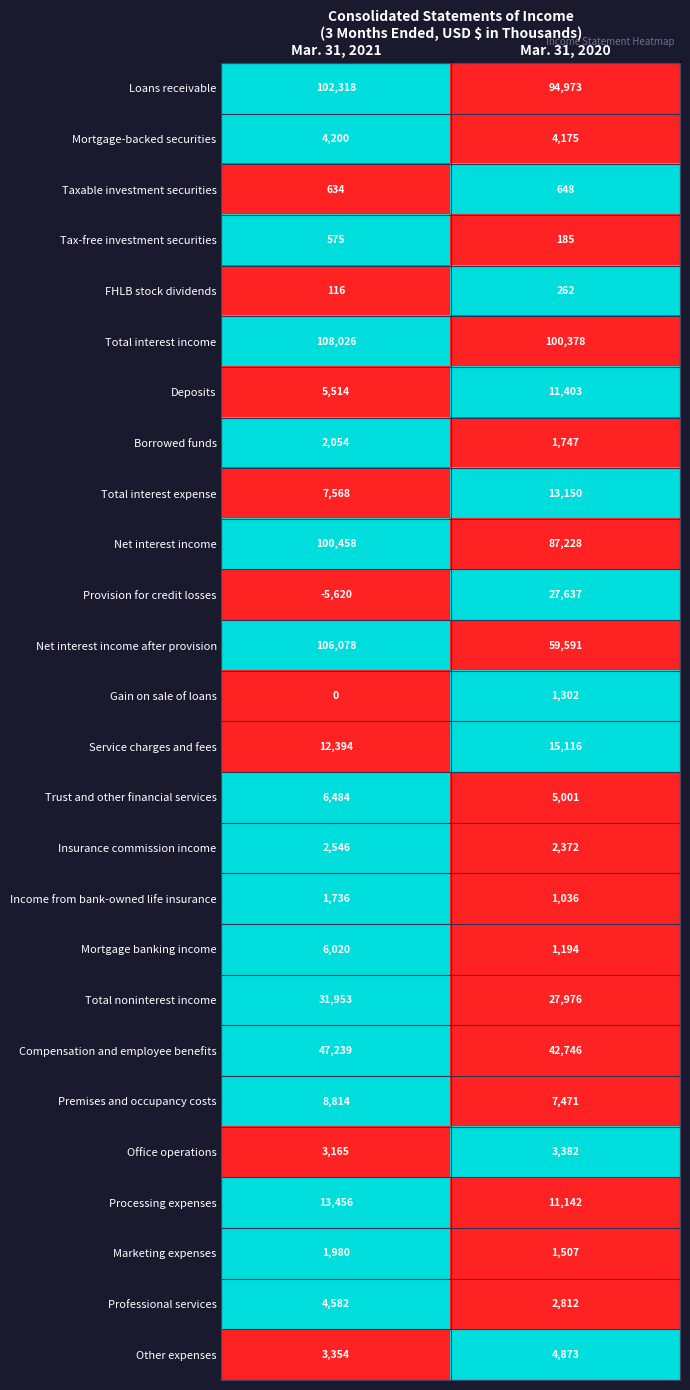

Which series changed the most between Mar. 31, 2021 and Mar. 31, 2020?

Net interest income after provision